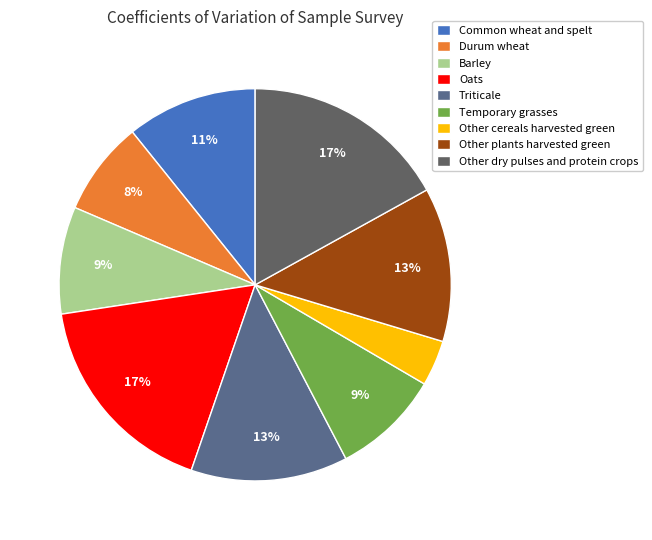

How many segments does this pie chart have?

9